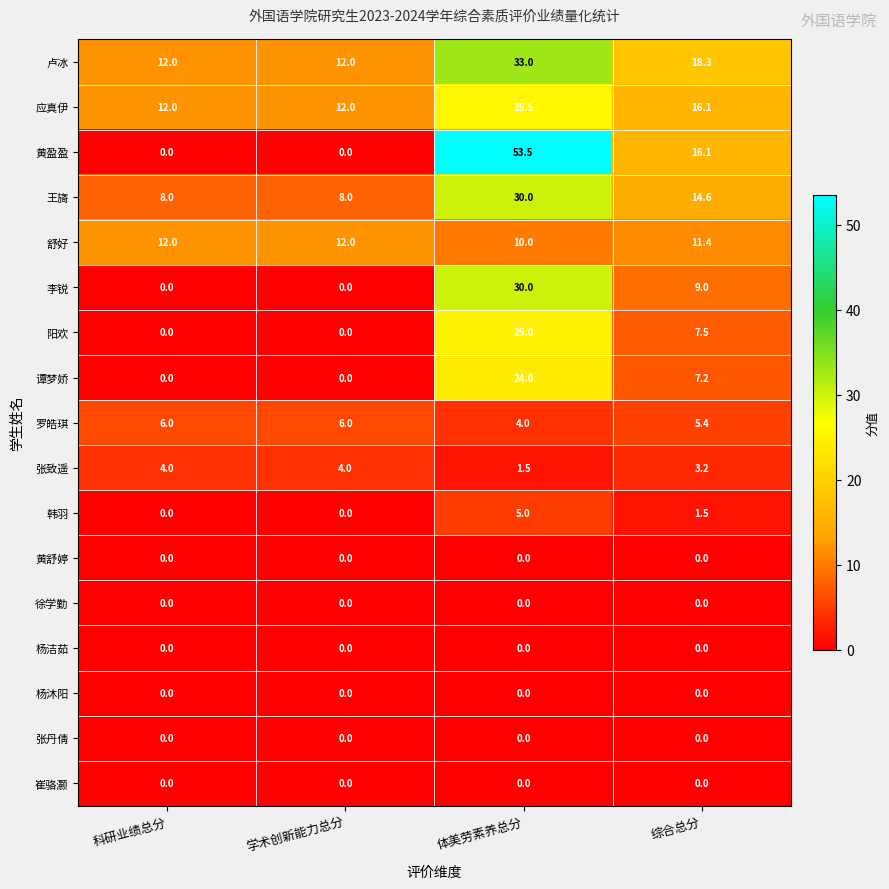

At how many categories does at least one series exceed 15?

2